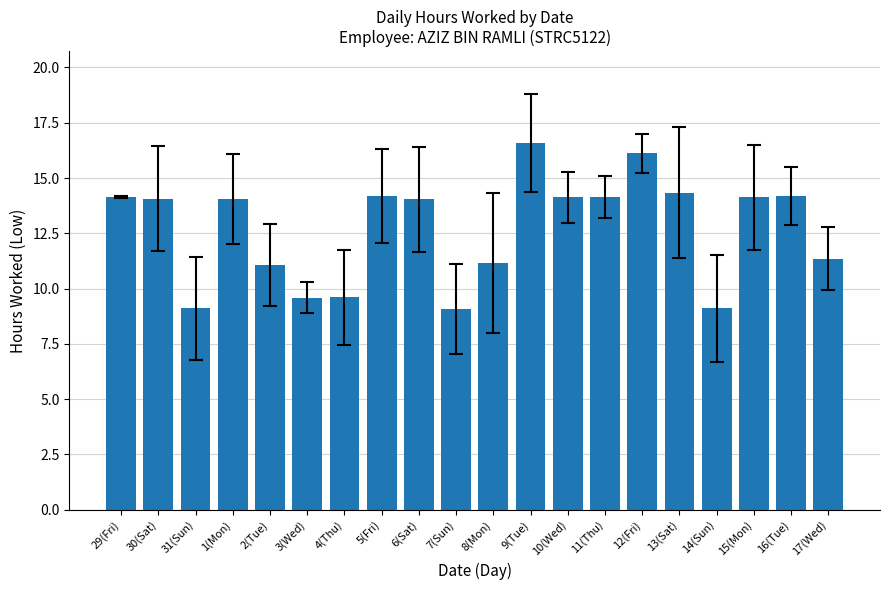

Approximately how many times larger is the value at 15(Mon) compared to 8(Mon)?

1.3